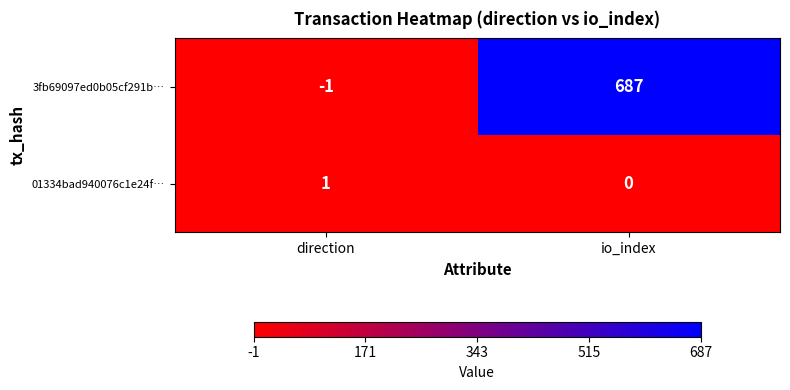

At which label does 3fb69097ed0b05cf291b… reach its minimum?

direction